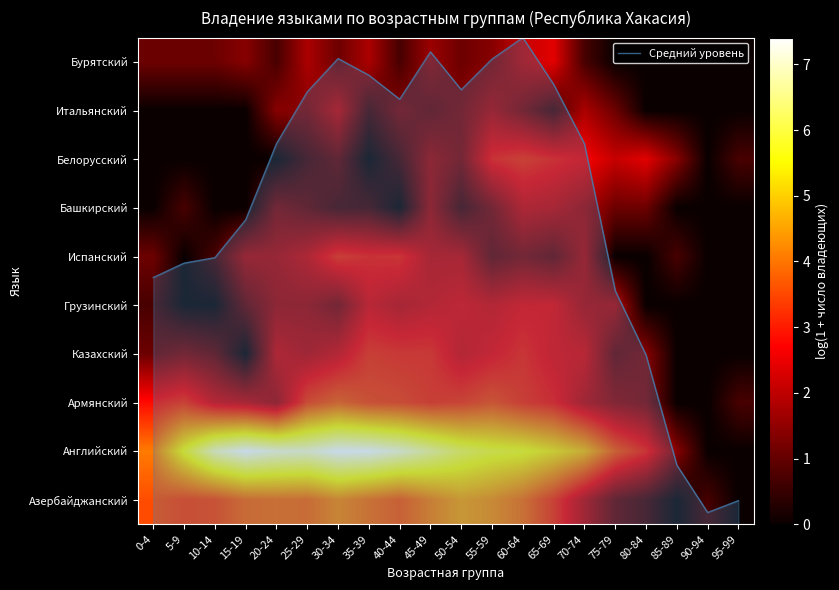

List the series in order of their peak value, lowest first.

Итальянский, Башкирский, Бурятский, Грузинский, Казахский, Испанский, Белорусский, Армянский, Азербайджанский, Английский, Средний уровень